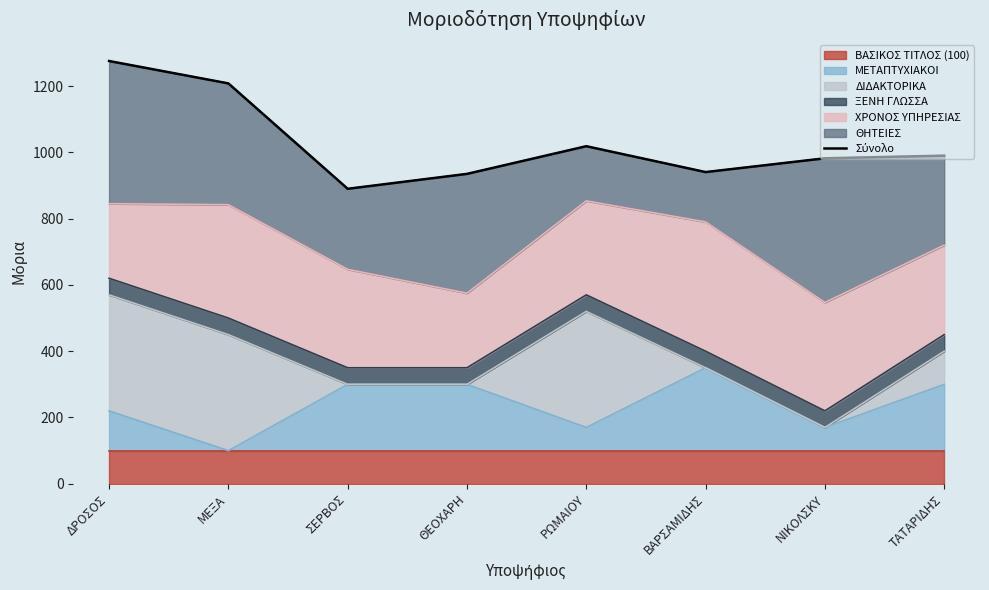

How many interior local valleys (lower than both neighbors) does the data have?

2